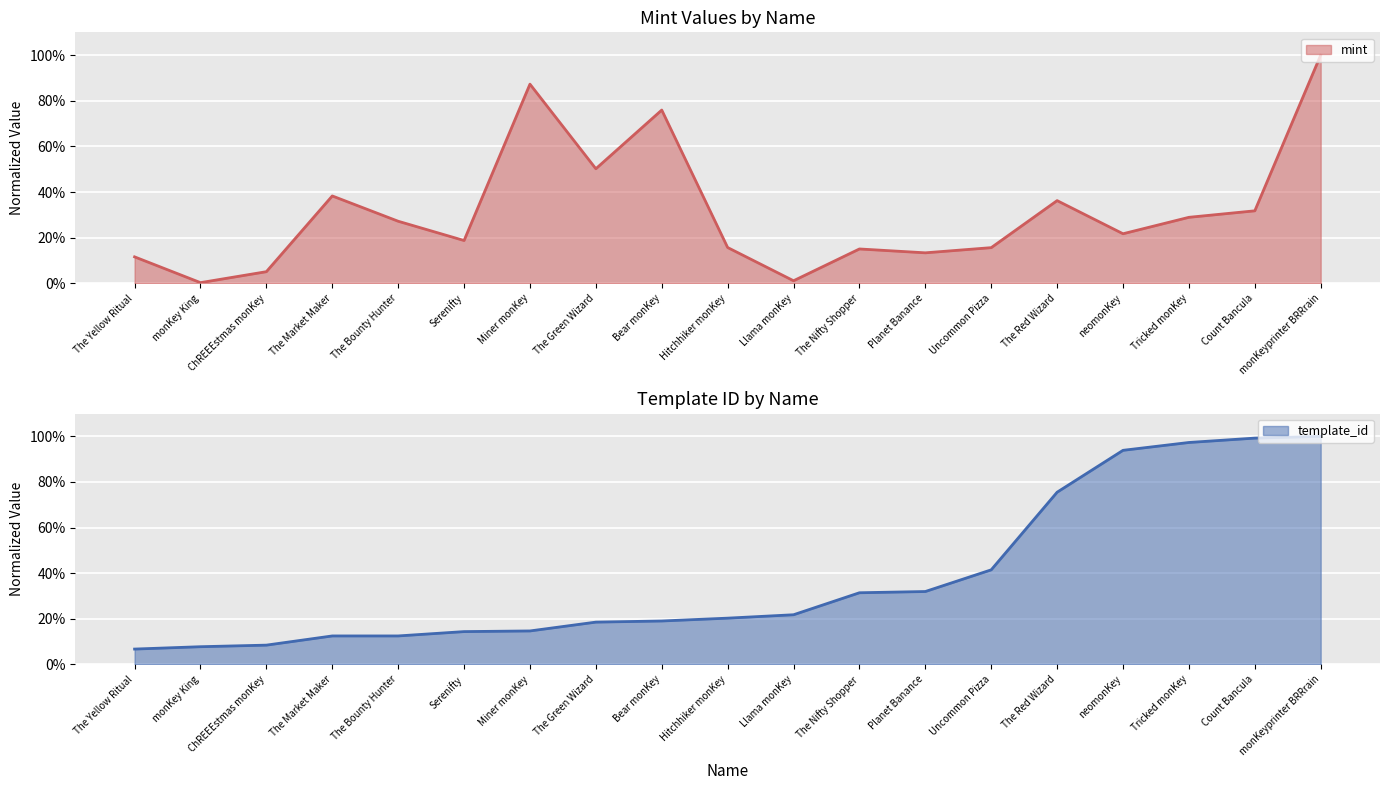

The value of mint at The Market Maker is 0.4. True or false?

True